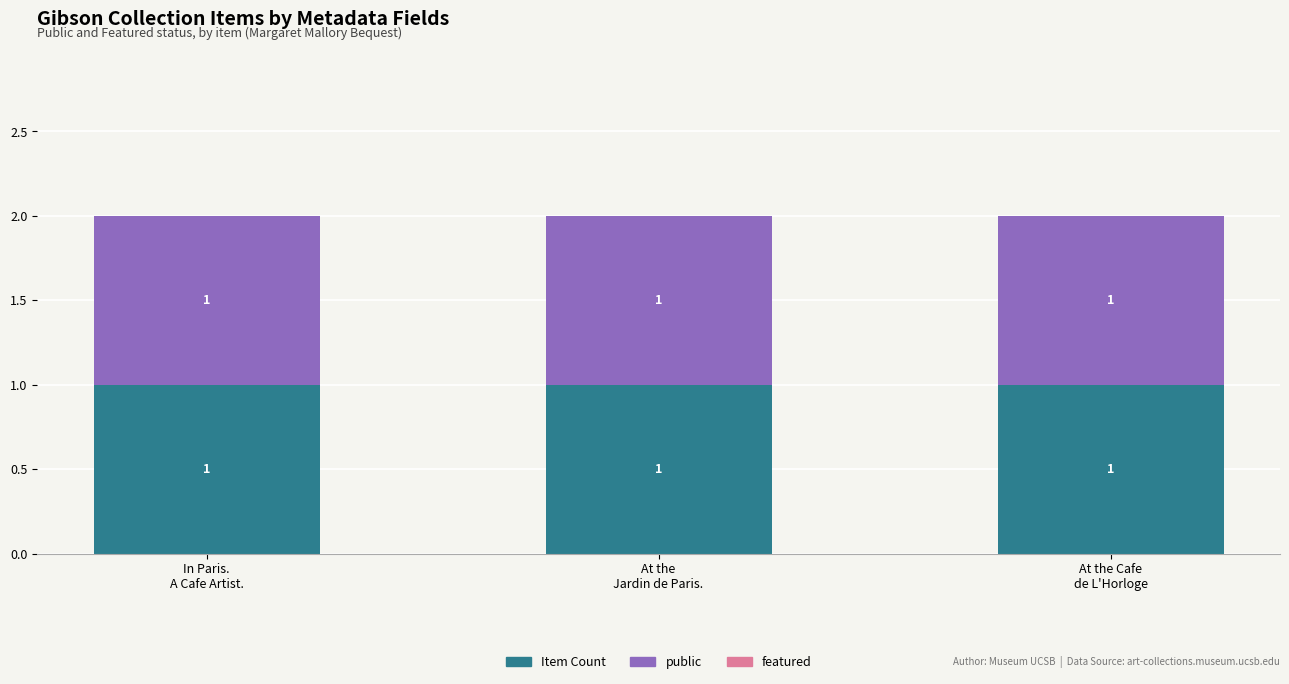

What are all the series names shown in the legend?

Item Count, public, featured